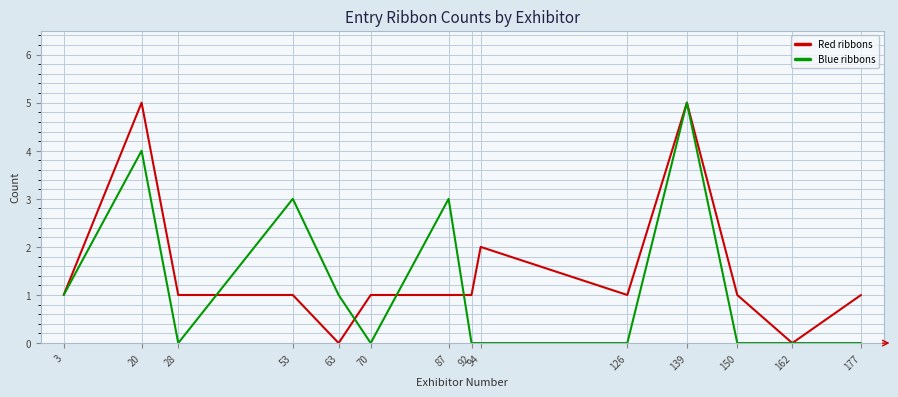

Rank the series at 177 from lowest to highest value.

Blue ribbons, Red ribbons